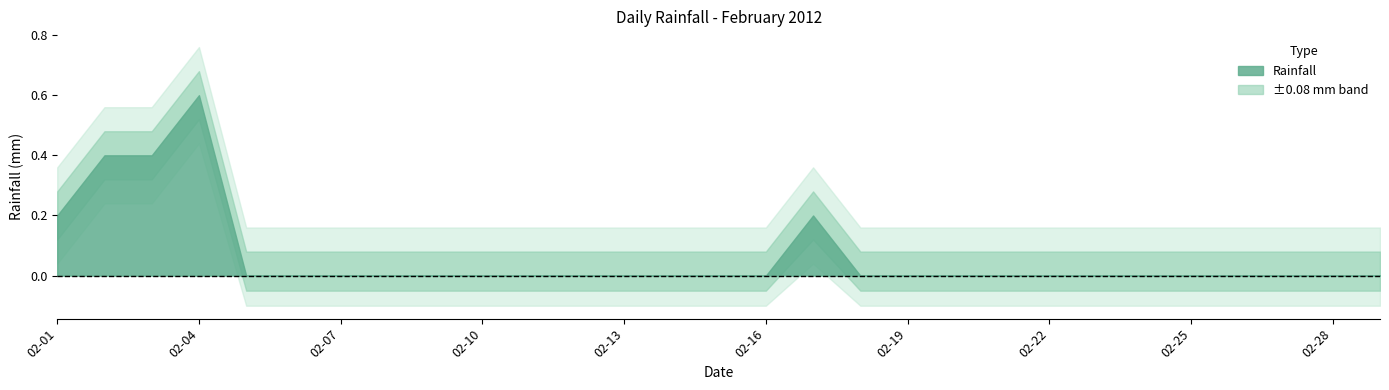

How many interior local peaks (higher than both neighbors) does the data have?

2